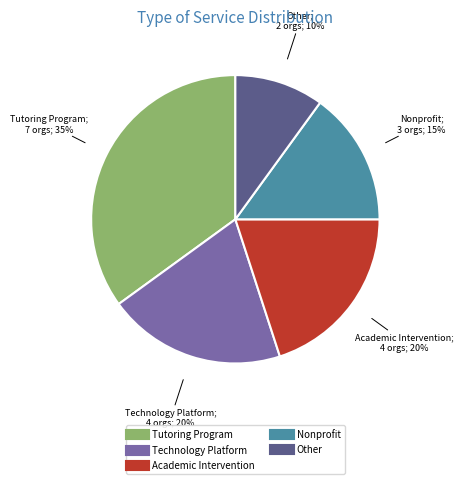

True or false: Academic Intervention accounts for 20% of the total.

True